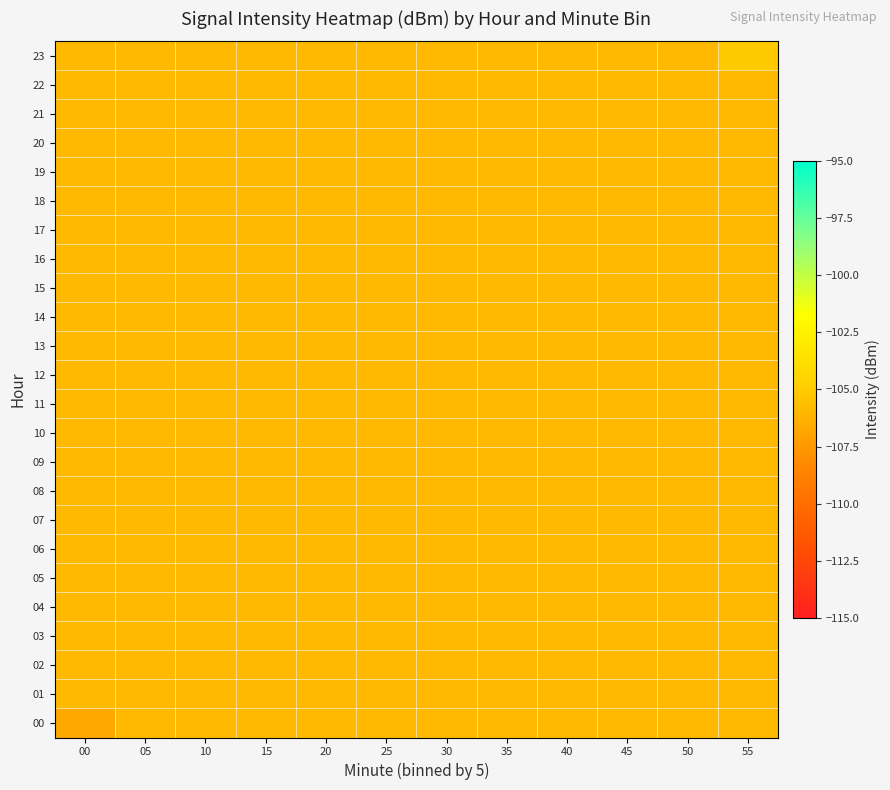

Reading left to right, transcribe all the data shown in this chart.

00: 00=-106.7	05=-105.9	10=-105.9	15=-105.9	20=-105.9	25=-105.9	30=-105.9	35=-105.9	40=-105.9	45=-105.9	50=-105.9	55=-105.9
01: 00=-105.9	05=-105.9	10=-105.9	15=-105.9	20=-105.9	25=-105.9	30=-105.9	35=-105.9	40=-105.9	45=-105.9	50=-105.9	55=-105.9
02: 00=-105.9	05=-105.9	10=-105.9	15=-105.9	20=-105.9	25=-105.9	30=-105.9	35=-105.9	40=-105.9	45=-105.9	50=-105.9	55=-105.9
03: 00=-105.9	05=-105.9	10=-105.9	15=-105.9	20=-105.9	25=-105.9	30=-105.9	35=-105.9	40=-105.9	45=-105.9	50=-105.9	55=-105.9
04: 00=-105.9	05=-105.9	10=-105.9	15=-105.9	20=-105.9	25=-105.9	30=-105.9	35=-105.9	40=-105.9	45=-105.9	50=-105.9	55=-105.9
05: 00=-105.9	05=-105.9	10=-105.9	15=-105.9	20=-105.9	25=-105.9	30=-105.9	35=-105.9	40=-105.9	45=-105.9	50=-105.9	55=-105.9
06: 00=-105.9	05=-105.9	10=-105.9	15=-105.9	20=-105.9	25=-105.9	30=-105.9	35=-105.9	40=-105.9	45=-105.9	50=-105.9	55=-105.9
07: 00=-105.9	05=-105.9	10=-105.9	15=-105.9	20=-105.9	25=-105.9	30=-105.9	35=-105.9	40=-105.9	45=-105.9	50=-105.9	55=-105.9
08: 00=-105.9	05=-105.9	10=-105.9	15=-105.9	20=-105.9	25=-105.9	30=-105.9	35=-105.9	40=-105.9	45=-105.9	50=-105.9	55=-105.9
09: 00=-105.9	05=-105.9	10=-105.9	15=-105.9	20=-105.9	25=-105.9	30=-105.9	35=-105.9	40=-105.9	45=-105.9	50=-105.9	55=-105.9
10: 00=-105.9	05=-105.9	10=-105.9	15=-105.9	20=-105.9	25=-105.9	30=-105.9	35=-105.9	40=-105.9	45=-105.9	50=-105.9	55=-105.9
11: 00=-105.9	05=-105.9	10=-105.9	15=-105.9	20=-105.9	25=-105.9	30=-105.9	35=-105.9	40=-105.9	45=-105.9	50=-105.9	55=-105.9
12: 00=-105.9	05=-105.9	10=-105.9	15=-105.9	20=-105.9	25=-105.9	30=-105.9	35=-105.9	40=-105.9	45=-105.9	50=-105.9	55=-105.9
13: 00=-105.9	05=-105.9	10=-105.9	15=-105.9	20=-105.9	25=-105.9	30=-105.9	35=-105.9	40=-105.9	45=-105.9	50=-105.9	55=-105.9
14: 00=-105.9	05=-105.9	10=-105.9	15=-105.9	20=-105.9	25=-105.9	30=-105.9	35=-105.9	40=-105.9	45=-105.9	50=-105.9	55=-105.9
15: 00=-105.9	05=-105.9	10=-105.9	15=-105.9	20=-105.9	25=-105.9	30=-105.9	35=-105.9	40=-105.9	45=-105.9	50=-105.9	55=-105.9
16: 00=-105.9	05=-105.9	10=-105.9	15=-105.9	20=-105.9	25=-105.9	30=-105.9	35=-105.9	40=-105.9	45=-105.9	50=-105.9	55=-105.9
17: 00=-105.9	05=-105.9	10=-105.9	15=-105.9	20=-105.9	25=-105.9	30=-105.9	35=-105.9	40=-105.9	45=-105.9	50=-105.9	55=-105.9
18: 00=-105.9	05=-105.9	10=-105.9	15=-105.9	20=-105.9	25=-105.9	30=-105.9	35=-105.9	40=-105.9	45=-105.9	50=-105.9	55=-105.9
19: 00=-105.9	05=-105.9	10=-105.9	15=-105.9	20=-105.9	25=-105.9	30=-105.9	35=-105.9	40=-105.9	45=-105.9	50=-105.9	55=-105.9
20: 00=-105.9	05=-105.9	10=-105.9	15=-105.9	20=-105.9	25=-105.9	30=-105.9	35=-105.9	40=-105.9	45=-105.9	50=-105.9	55=-105.9
21: 00=-105.9	05=-105.9	10=-105.9	15=-105.9	20=-105.9	25=-105.9	30=-105.9	35=-105.9	40=-105.9	45=-105.9	50=-105.9	55=-105.9
22: 00=-105.9	05=-105.9	10=-105.9	15=-105.9	20=-105.9	25=-105.9	30=-105.9	35=-105.9	40=-105.9	45=-105.9	50=-105.9	55=-105.9
23: 00=-105.9	05=-105.9	10=-105.9	15=-105.9	20=-105.9	25=-105.9	30=-105.9	35=-105.9	40=-105.9	45=-105.9	50=-105.9	55=-105.1